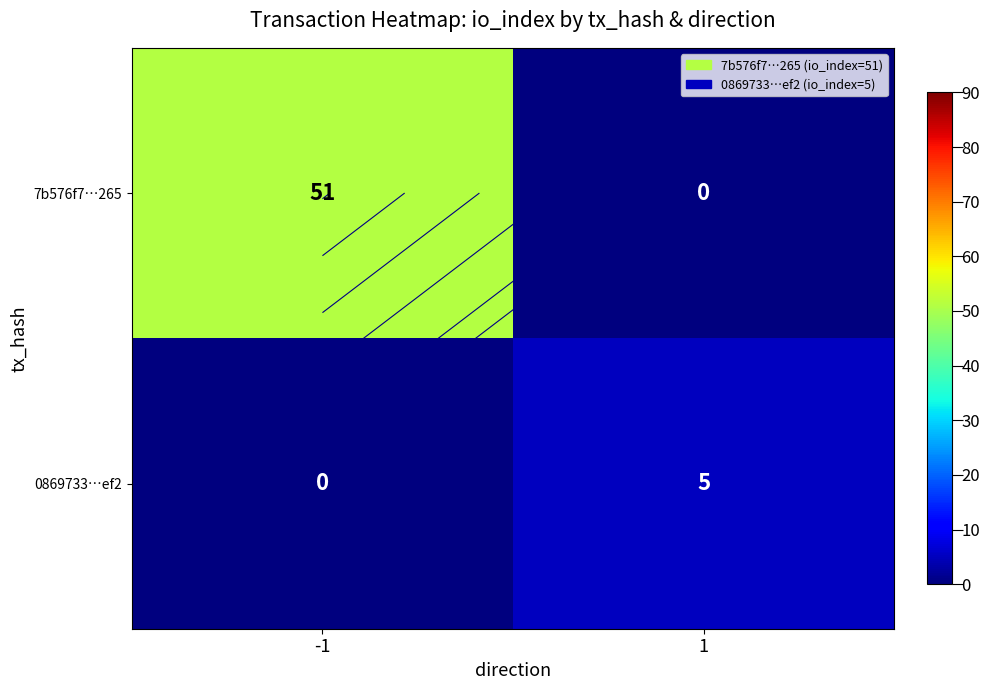

How many values in the 0869733…ef2 series are below 5?

1